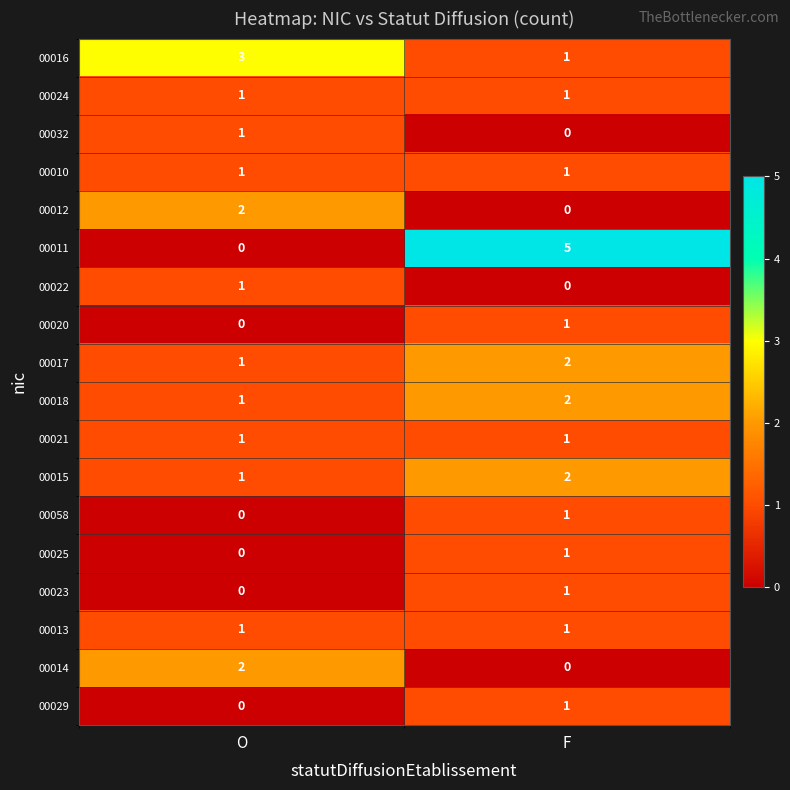

Which series changed the most between O and F?

00011